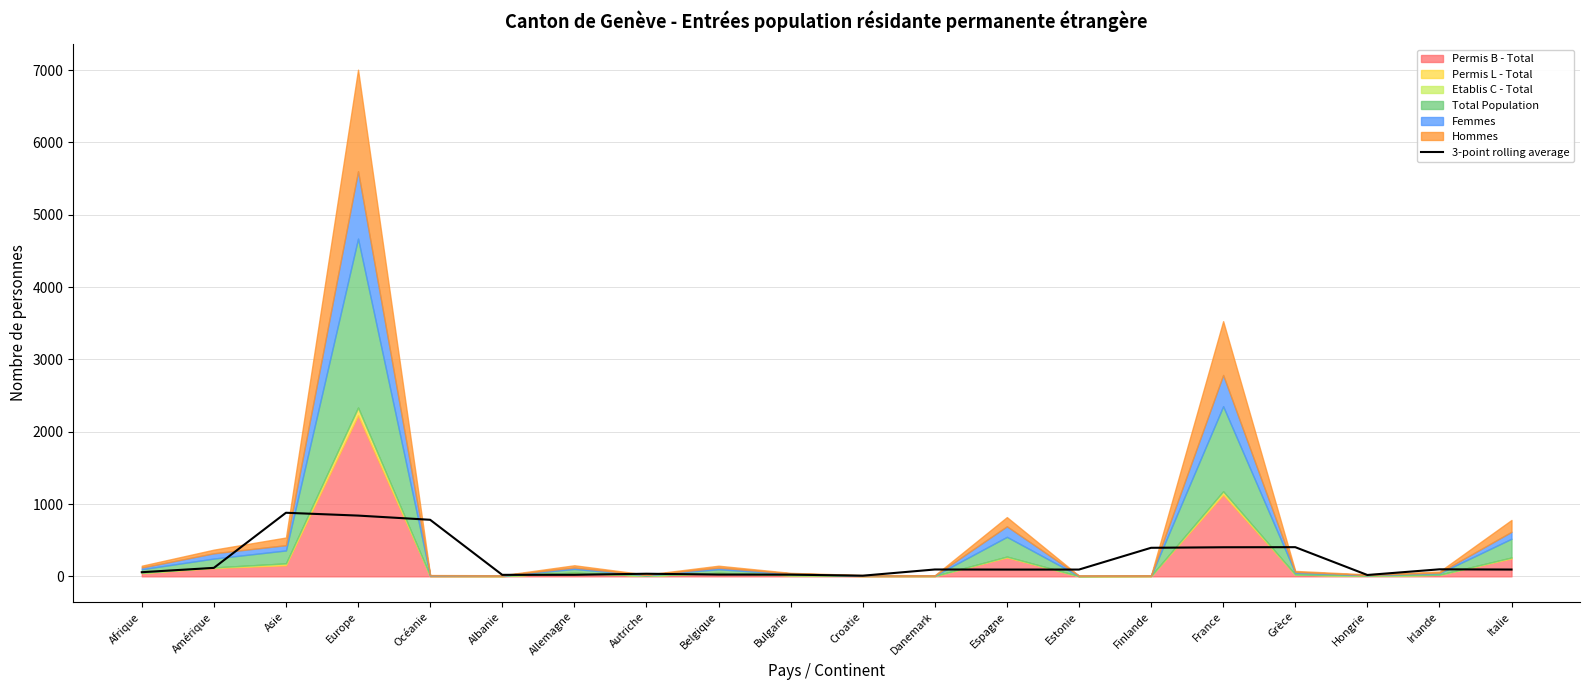

What is the label of the 4th point from the right?

Grèce